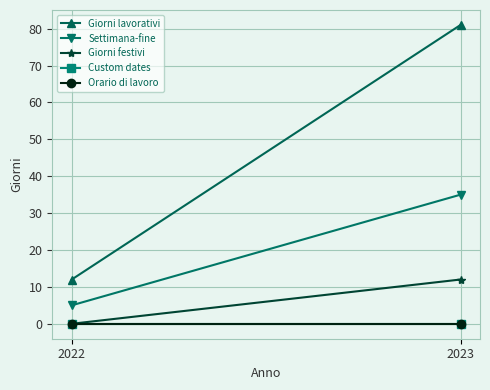

At which category does the chart reach its peak across all series?

2023